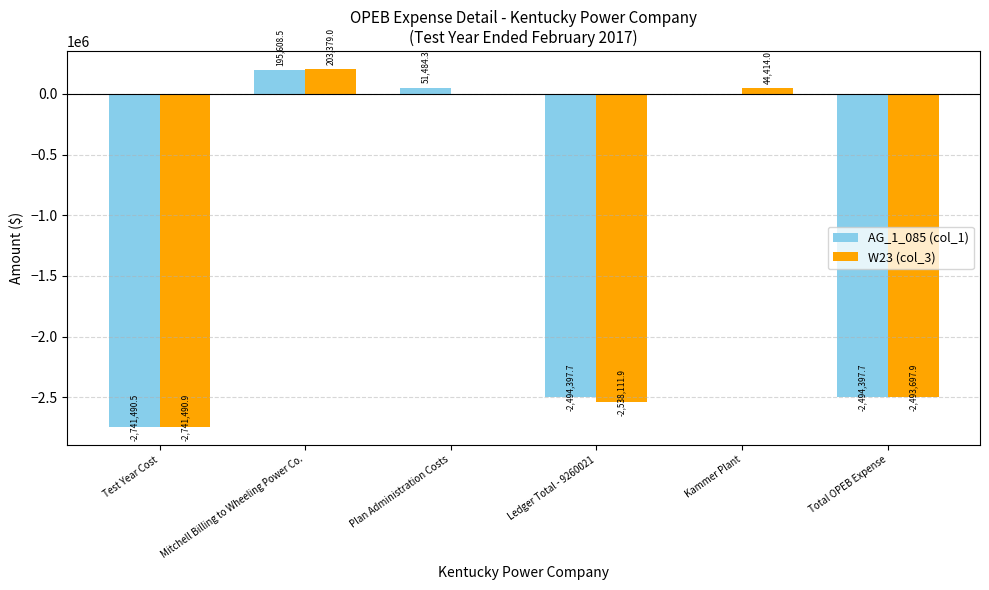

At which label does AG_1_085 (col_1) first exceed 0?

Mitchell Billing to Wheeling Power Co.